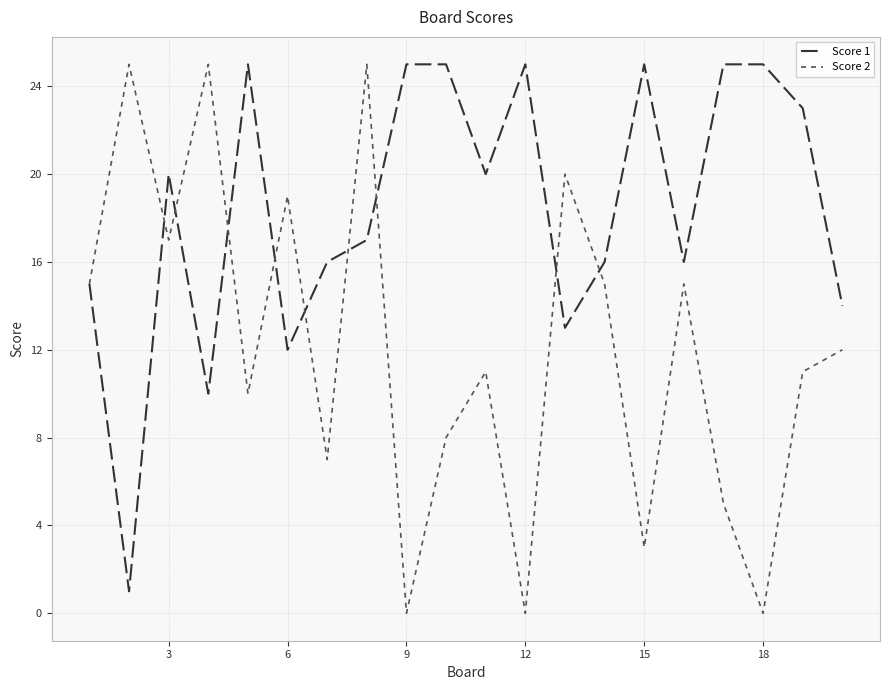

Which series has the largest total across all categories?

Score 1